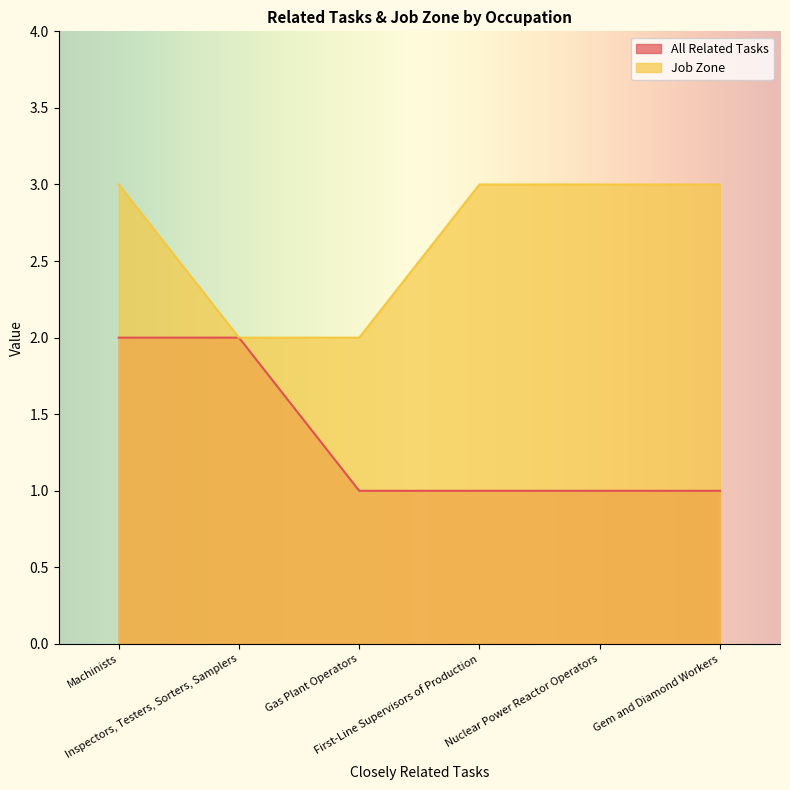

True or false: All Related Tasks and Job Zone cross at least once.

False